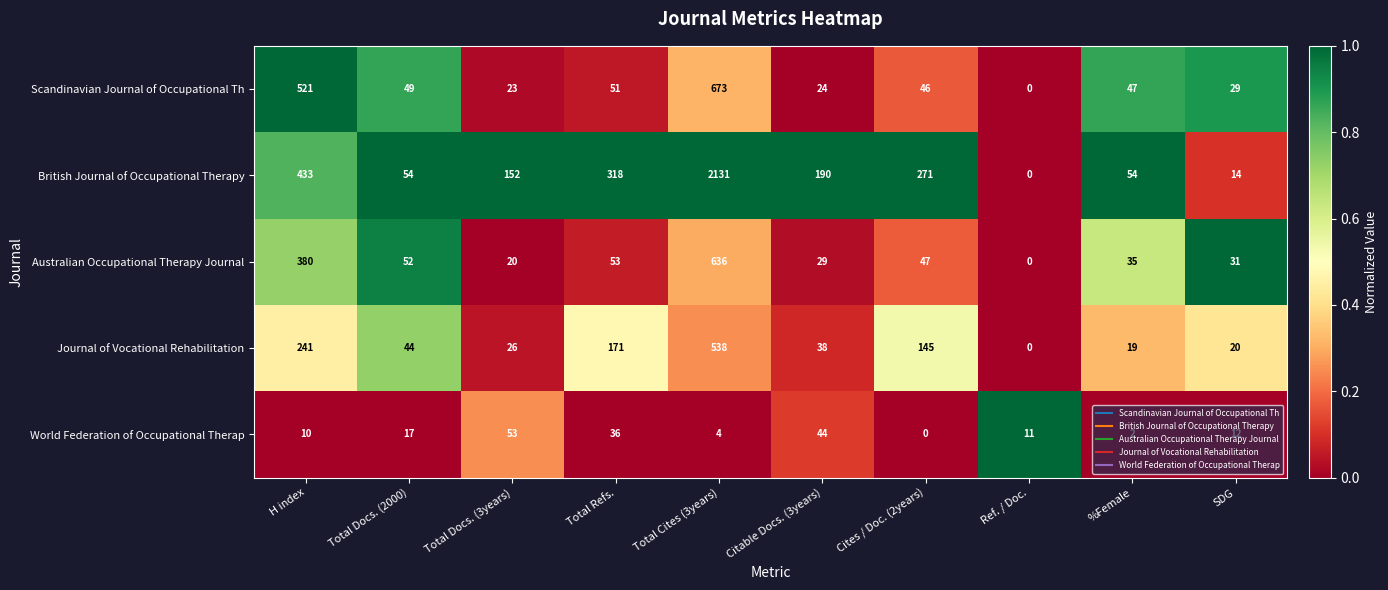

Rank the series at Total Docs. (3years) from lowest to highest value.

Australian Occupational Therapy Journal, Scandinavian Journal of Occupational Th, Journal of Vocational Rehabilitation, World Federation of Occupational Therap, British Journal of Occupational Therapy